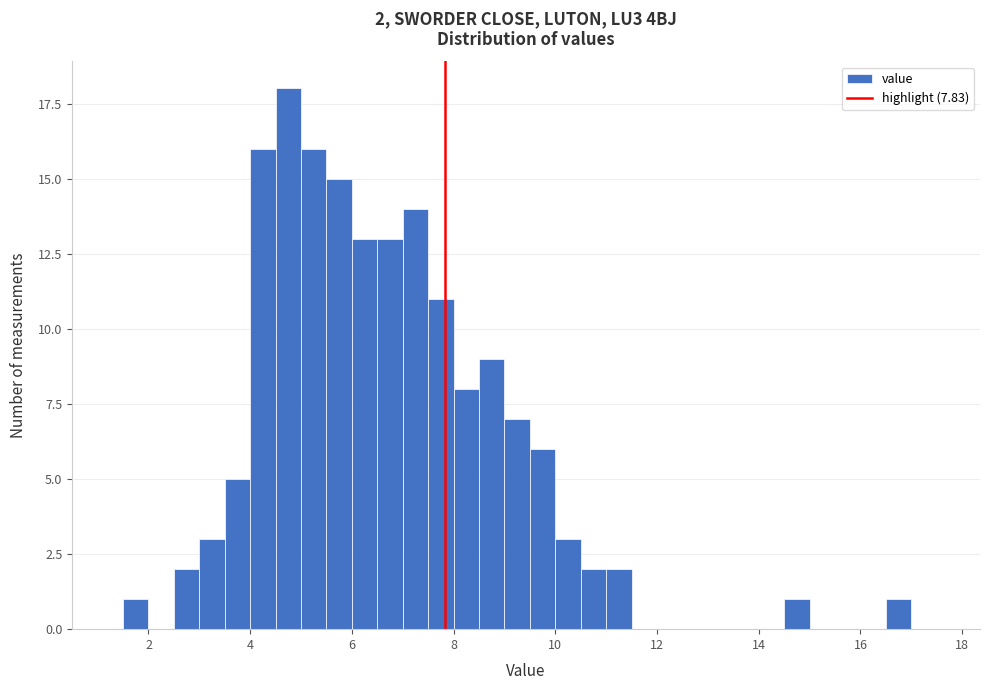

Read against the x-axis, roughly where is the centre of the tallest bar?

4.8